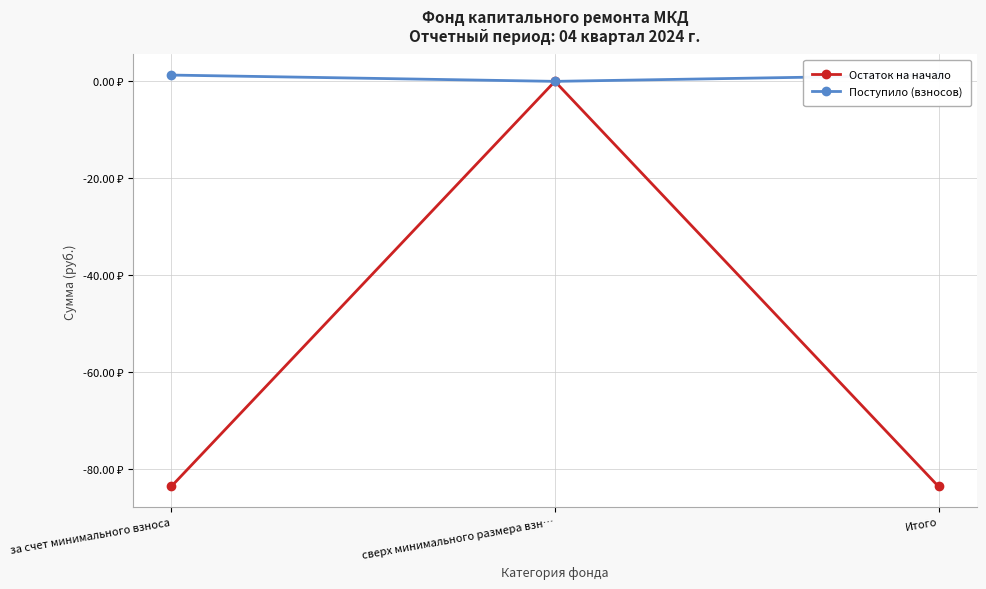

List the series in order of their overall mean, highest first.

Поступило (взносов), Остаток на начало